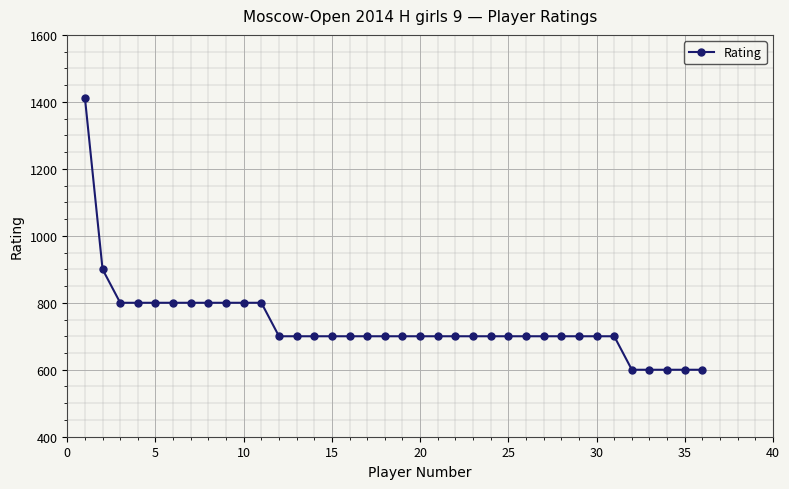

Is this an area chart (filled region under the line)?

No